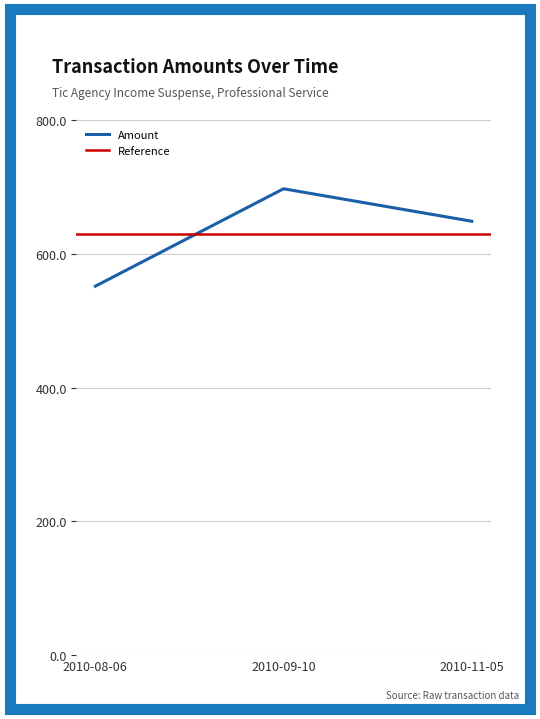

Is this an area chart (filled region under the line)?

No